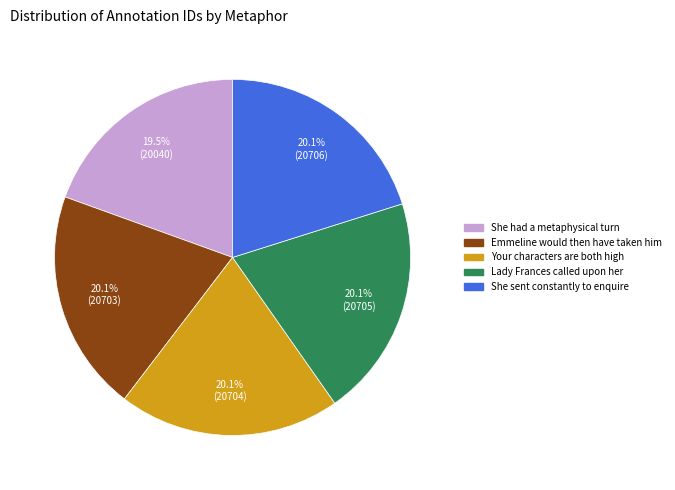

Which slice is the smallest?

She had a metaphysical turn